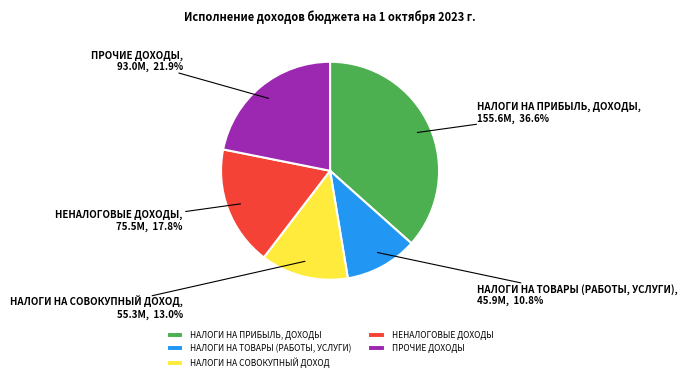

To the nearest percent, what is the combined percentage of НАЛОГИ НА ТОВАРЫ (РАБОТЫ, УСЛУГИ) and ПРОЧИЕ ДОХОДЫ?

33%